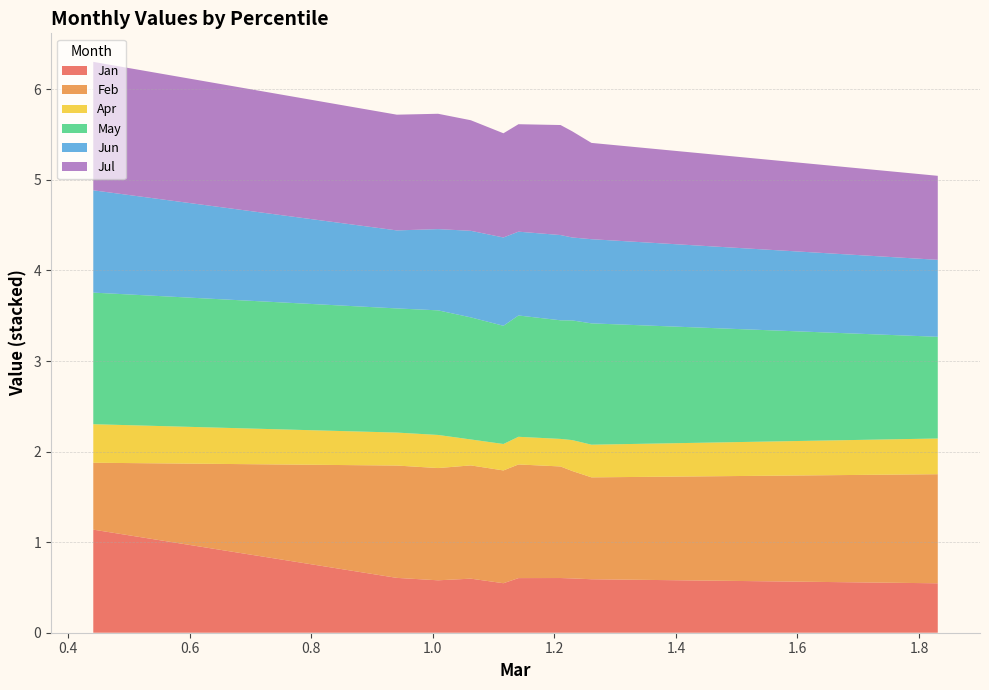

Reading left to right, extract all data points from this chart.

Jan: pct05=1.1	pct15=0.6	pct25=0.6	pct35=0.6	pct45=0.5	pct55=0.6	pct65=0.6	pct75=0.6	pct85=0.6	pct95=0.5
Feb: pct05=0.7	pct15=1.2	pct25=1.2	pct35=1.3	pct45=1.2	pct55=1.3	pct65=1.2	pct75=1.2	pct85=1.1	pct95=1.2
Apr: pct05=0.4	pct15=0.4	pct25=0.4	pct35=0.3	pct45=0.3	pct55=0.3	pct65=0.3	pct75=0.3	pct85=0.4	pct95=0.4
May: pct05=1.5	pct15=1.4	pct25=1.4	pct35=1.3	pct45=1.3	pct55=1.3	pct65=1.3	pct75=1.3	pct85=1.3	pct95=1.1
Jun: pct05=1.1	pct15=0.9	pct25=0.9	pct35=1.0	pct45=1.0	pct55=0.9	pct65=0.9	pct75=0.9	pct85=0.9	pct95=0.8
Jul: pct05=1.4	pct15=1.3	pct25=1.3	pct35=1.2	pct45=1.2	pct55=1.2	pct65=1.2	pct75=1.2	pct85=1.1	pct95=0.9